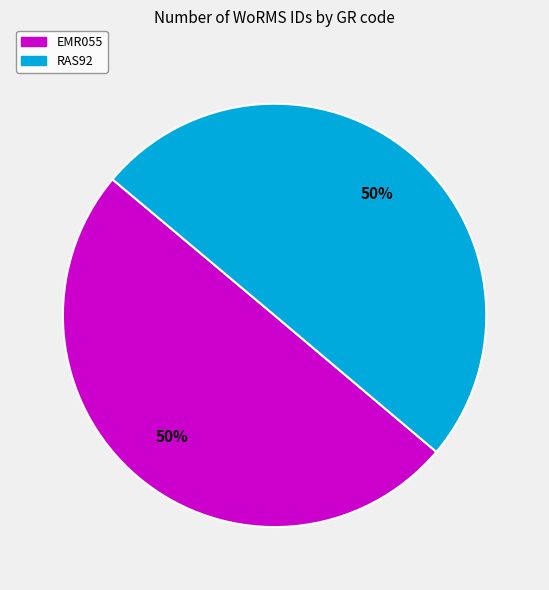

The EMR055 slice represents 50% of the pie. True or false?

True